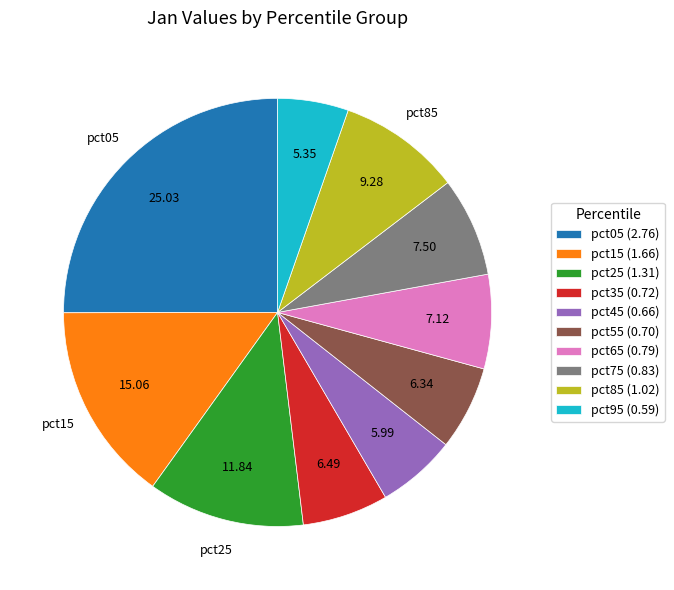

The pct75 slice represents 18% of the pie. True or false?

False